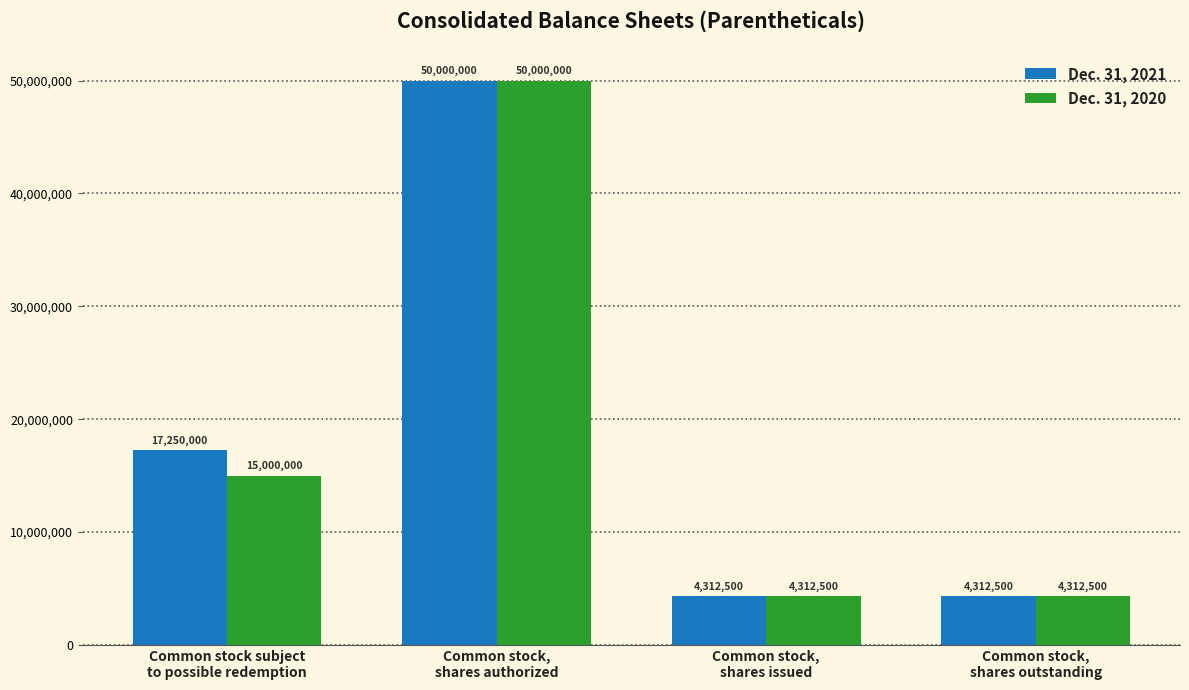

What position from the left is Common stock,
shares issued?

3